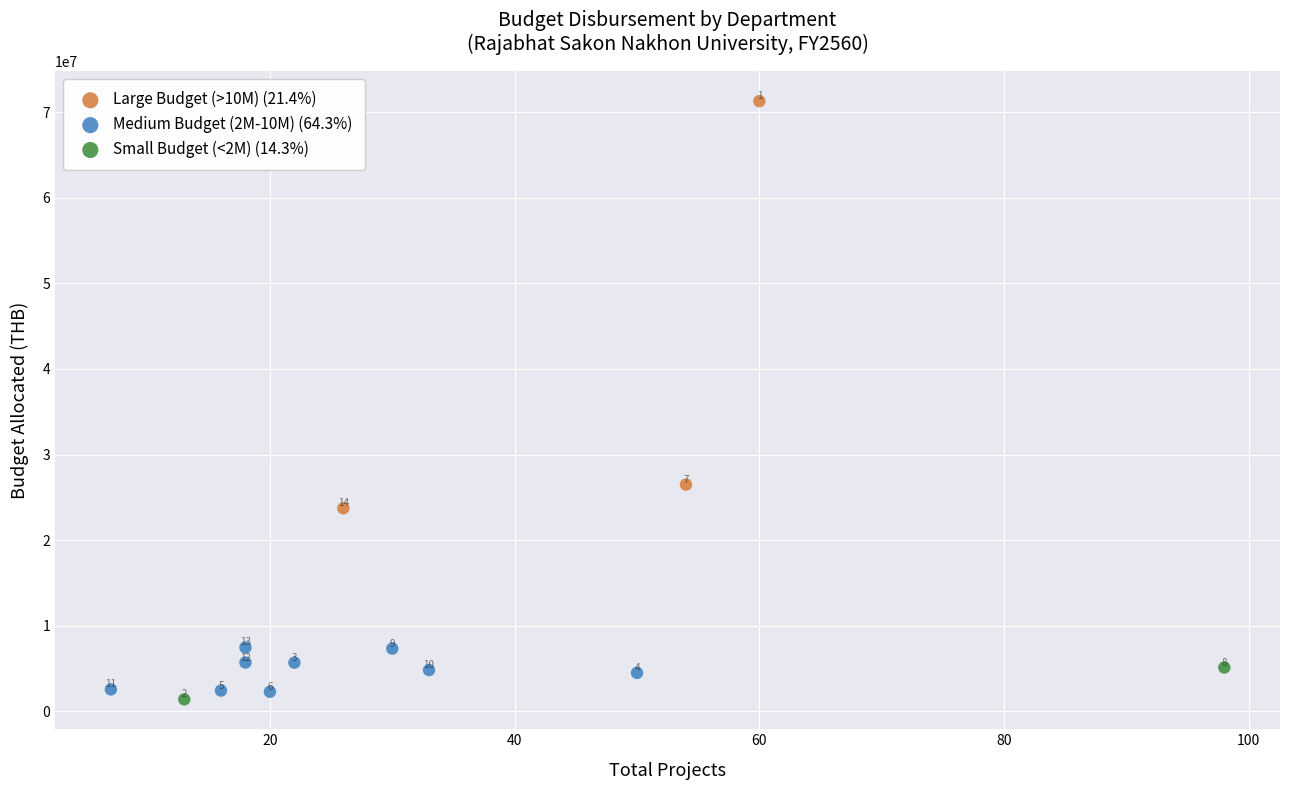

Which series contains the lowest Y value?

Small Budget (<2M) (14.3%)